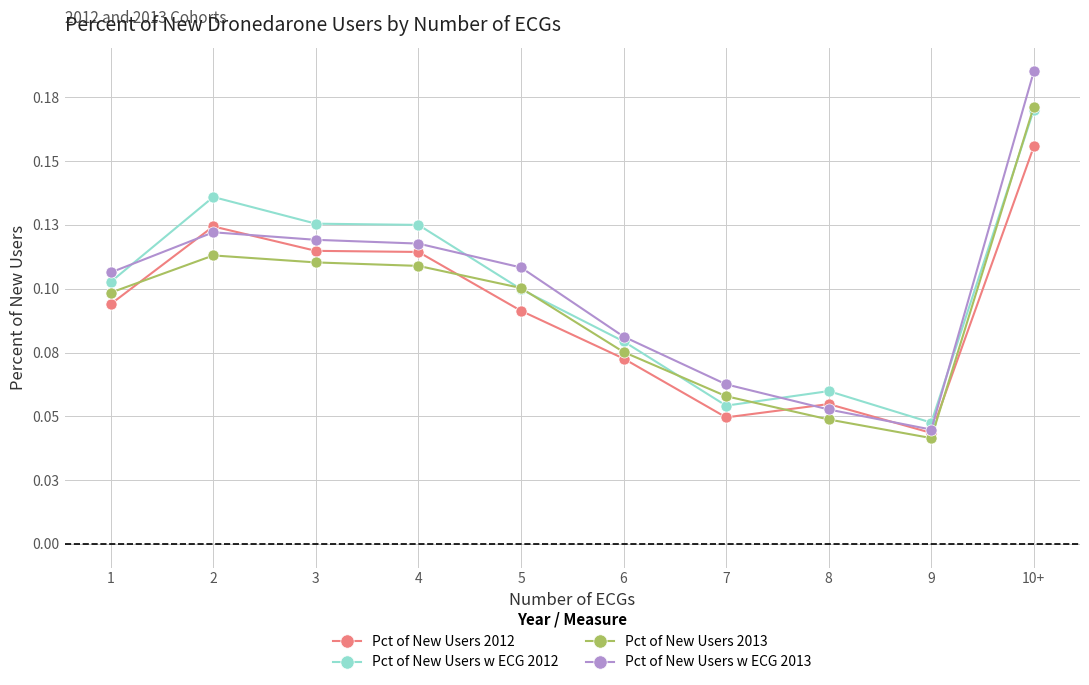

Does the chart have visible grid lines?

Yes